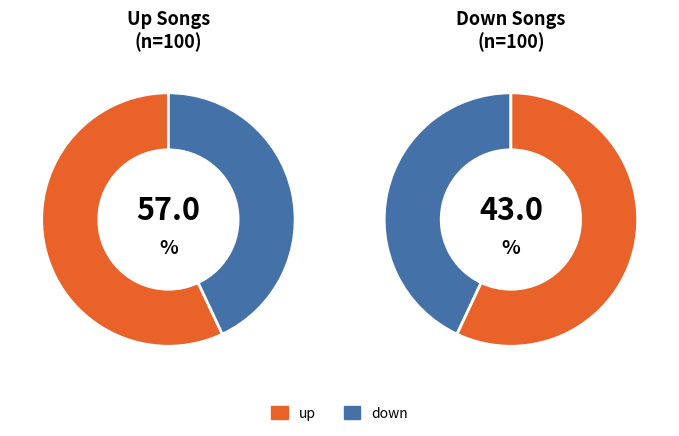

Is up the majority of the pie?

Yes